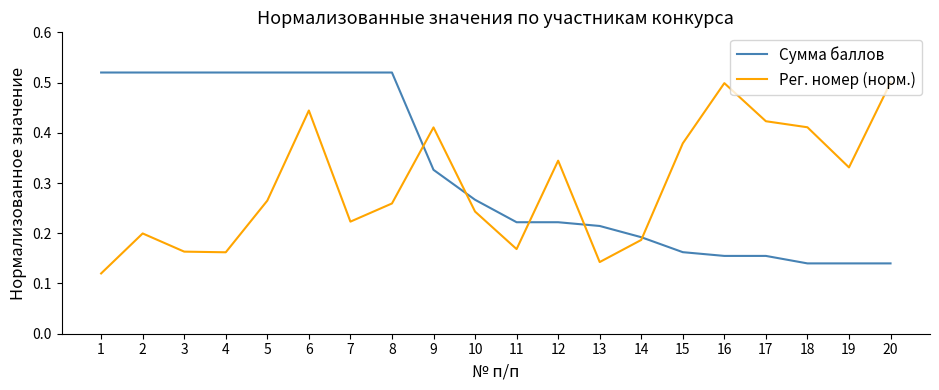

Which series has the largest total across all categories?

Сумма баллов